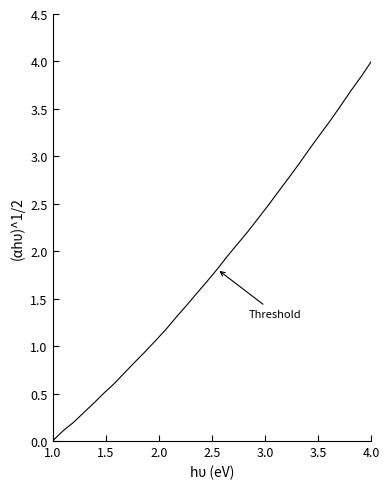

What is the greatest value displayed?

4.0